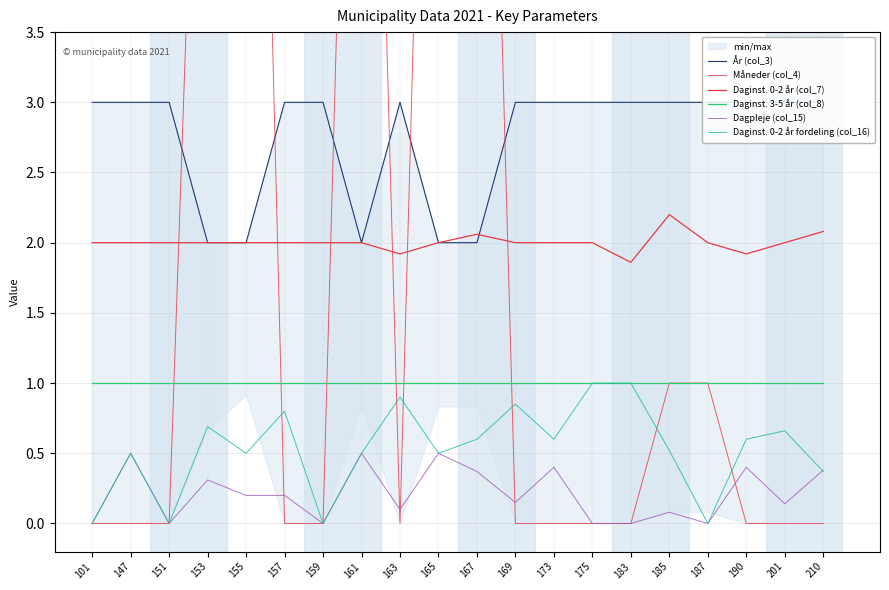

What is the value of the Daginst. 0-2 år fordeling (col_16) point at the 2nd from the left?

0.5